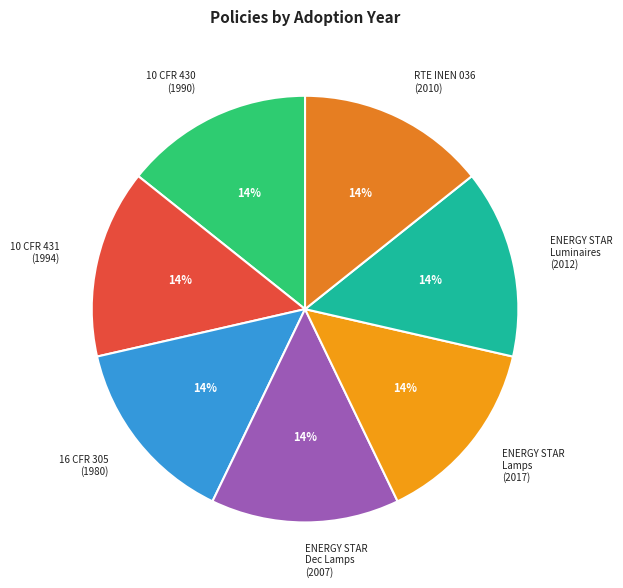

Is it true that ENERGY STAR Luminaires (2012) is 14% of the pie?

True